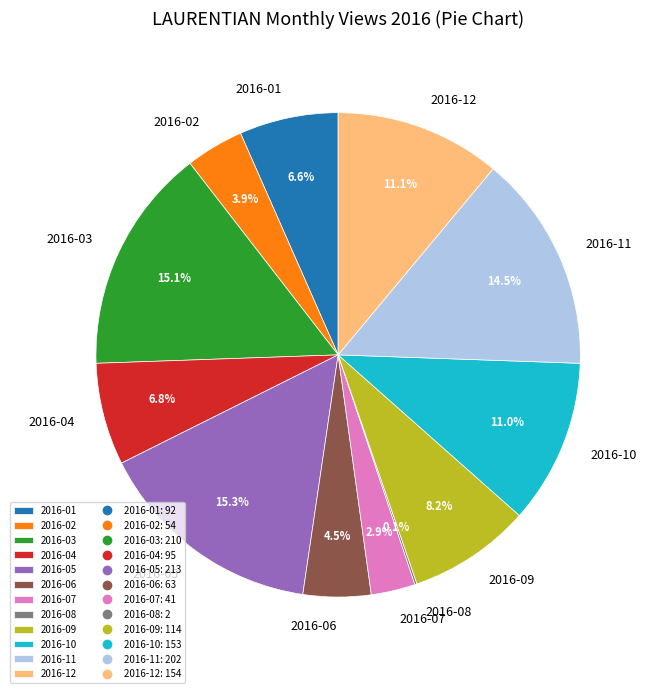

What is the ratio of the value at 2016-09 to the value at 2016-12?

0.7